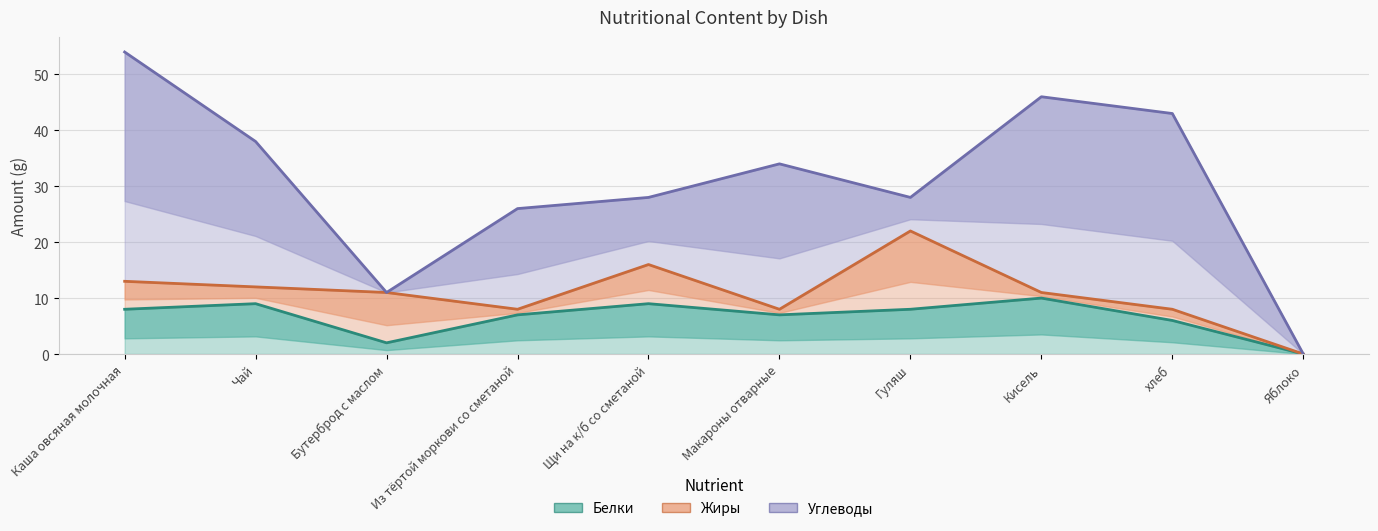

What value does the Жиры series have at Щи на к/б со сметаной?

16